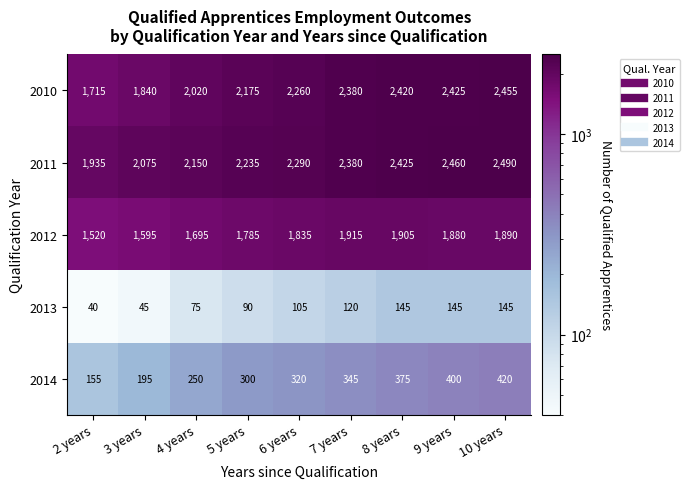

Which label corresponds to the largest value in the chart?

10 years